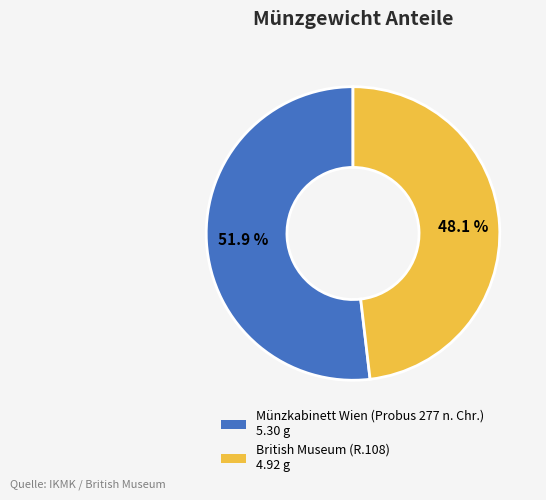

What percentage is the British Museum (R.108) slice, to the nearest percent?

48%